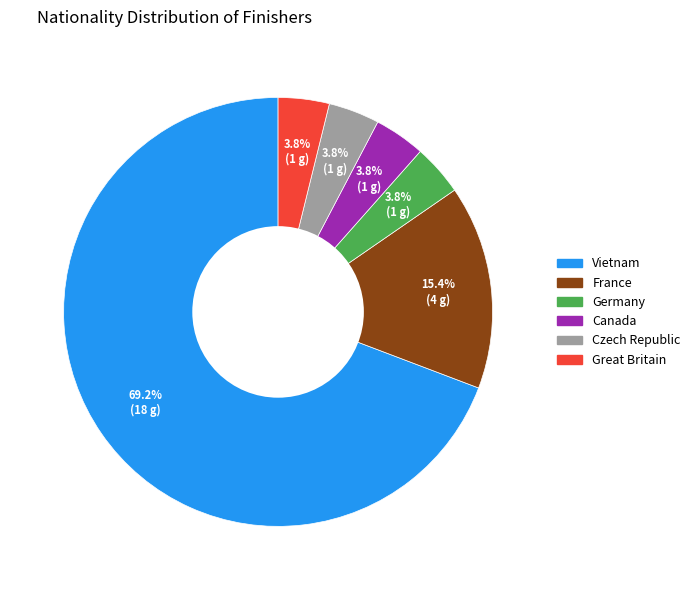

Do Canada and Great Britain together represent more than half of the pie?

No